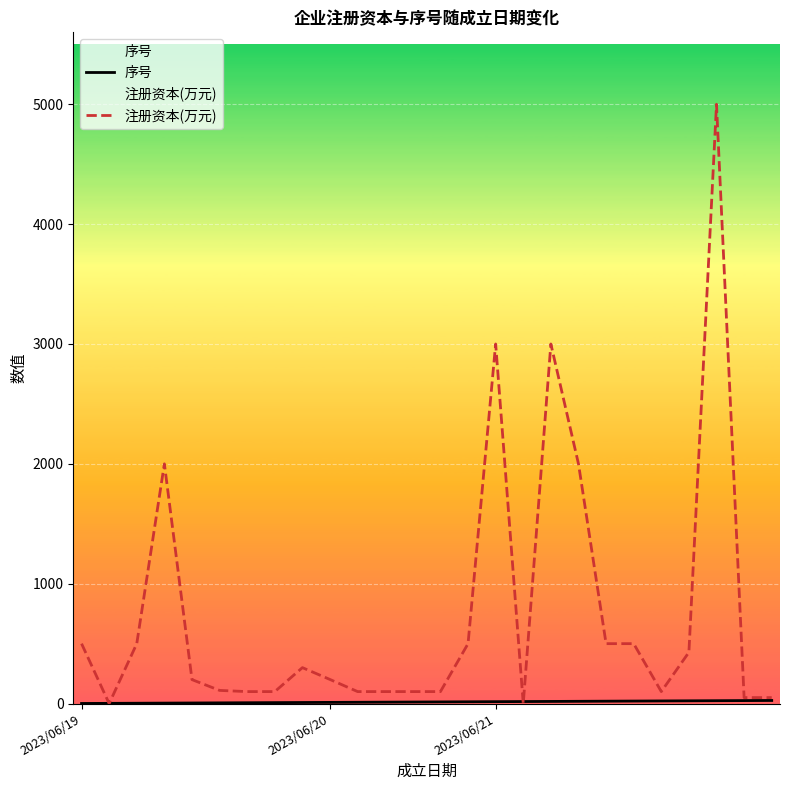

True or false: 序号 and 注册资本(万元) cross at least once.

True